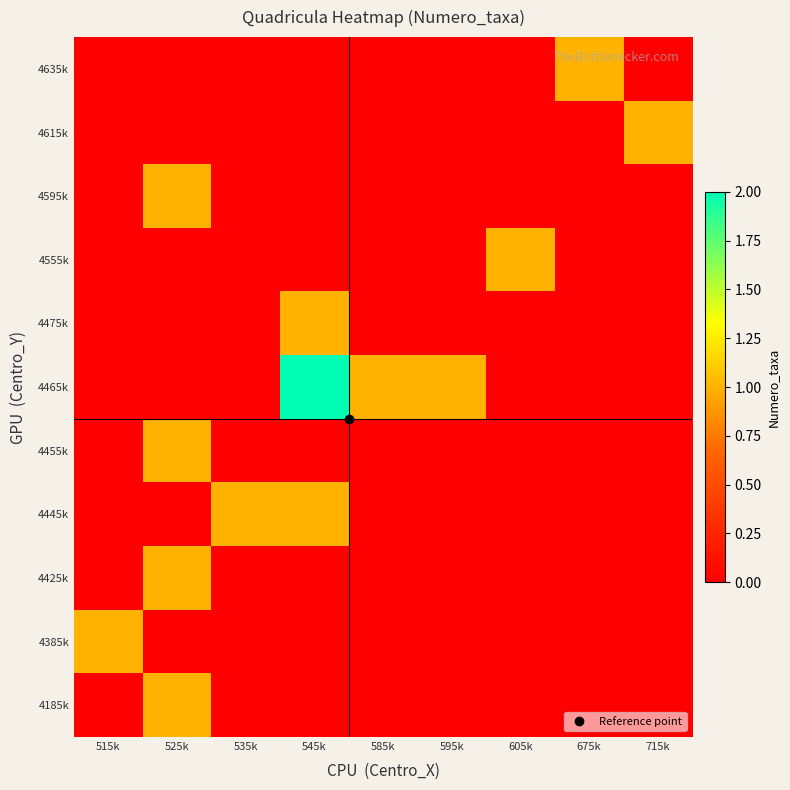

At which category is the sum across all series the highest?

525k